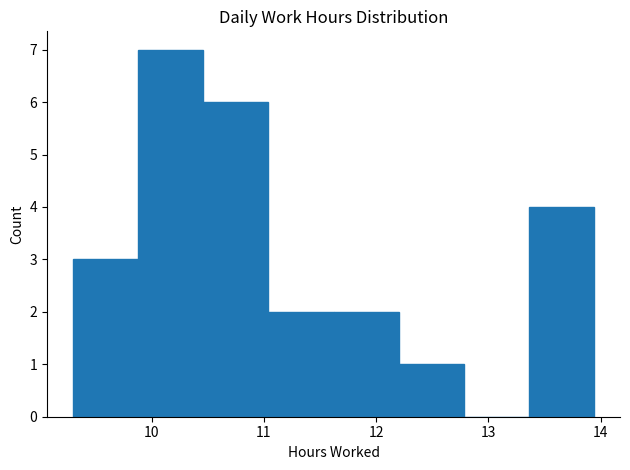

What is the height of the bar covering 9.88 to 10.46 on the x-axis? Neither the bar edges nor the heights are printed on the chart, so give them approximately, as read against the axes.

7